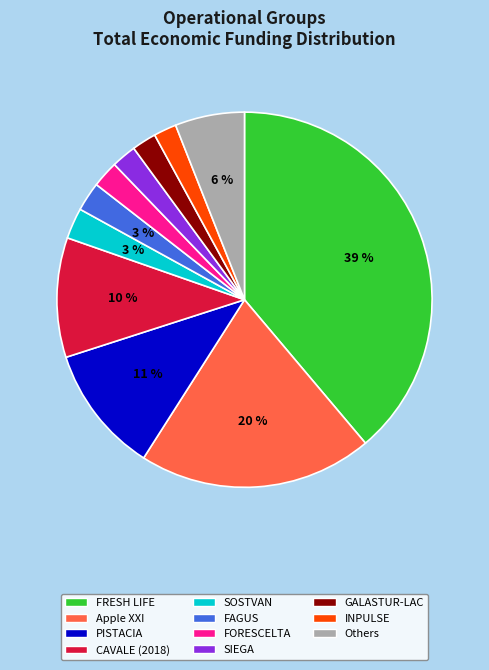

What percentage is the GALASTUR-LAC slice, to the nearest percent?

2%